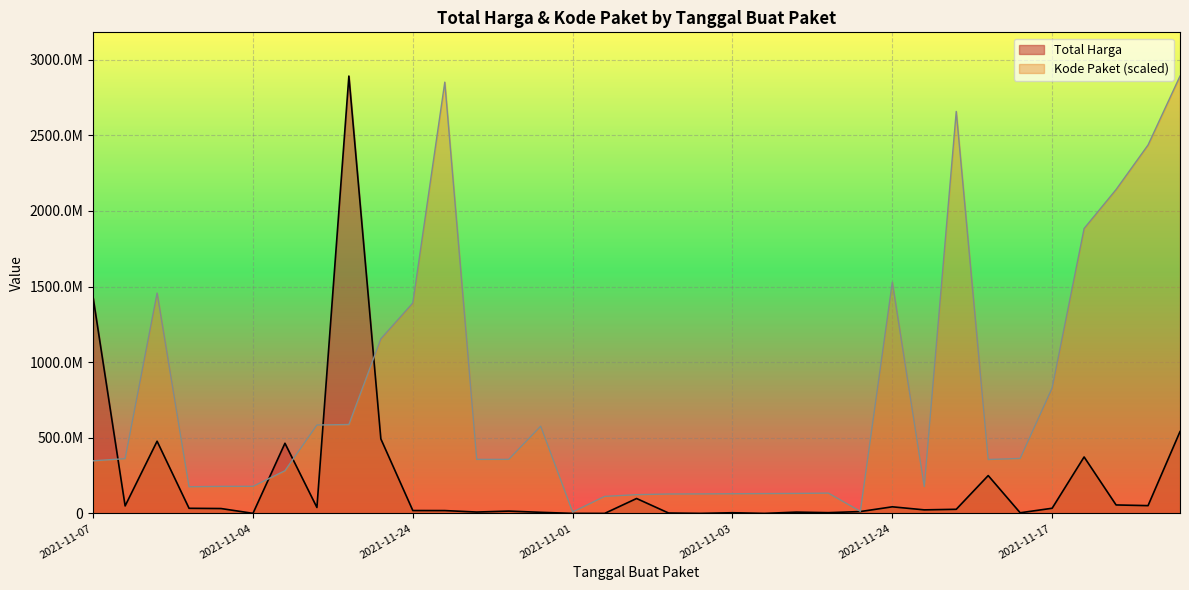

Does the chart display data point markers on the line(s)?

No